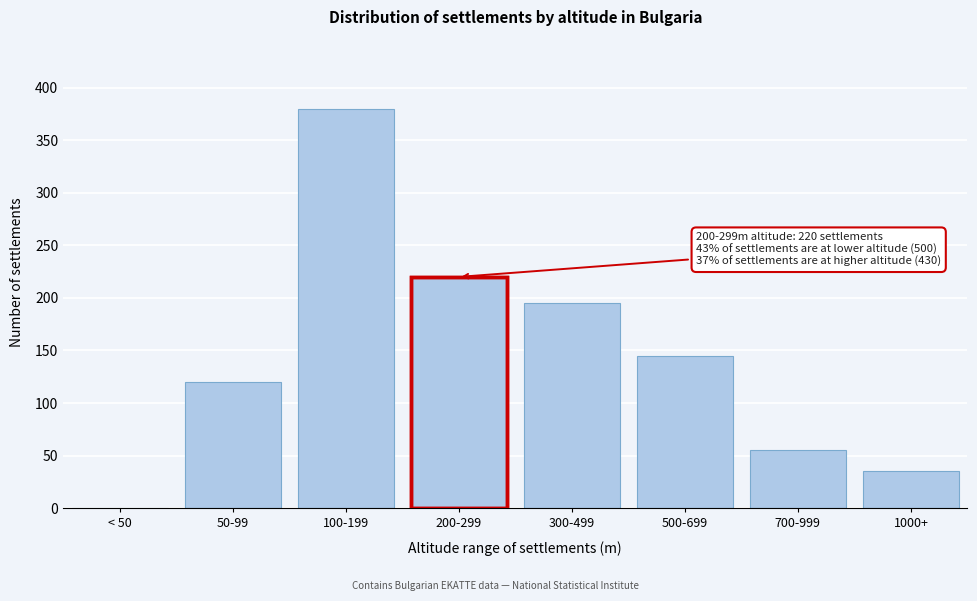

Reading left to right, what are all the values shown in this chart?

< 50=0	50-99=120	100-199=380	200-299=220	300-499=195	500-699=145	700-999=55	1000+=35